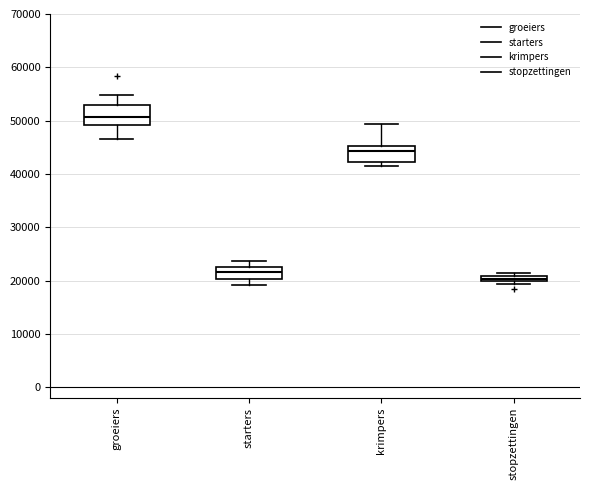

Which box has the lowest median line?

stopzettingen